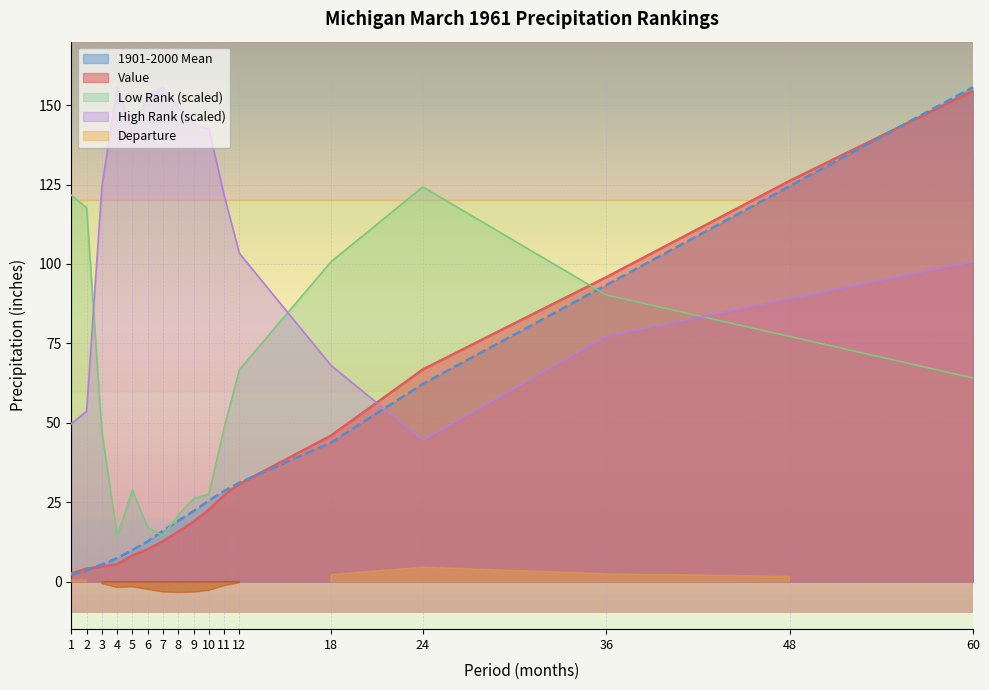

Does the chart display data point markers on the line(s)?

No